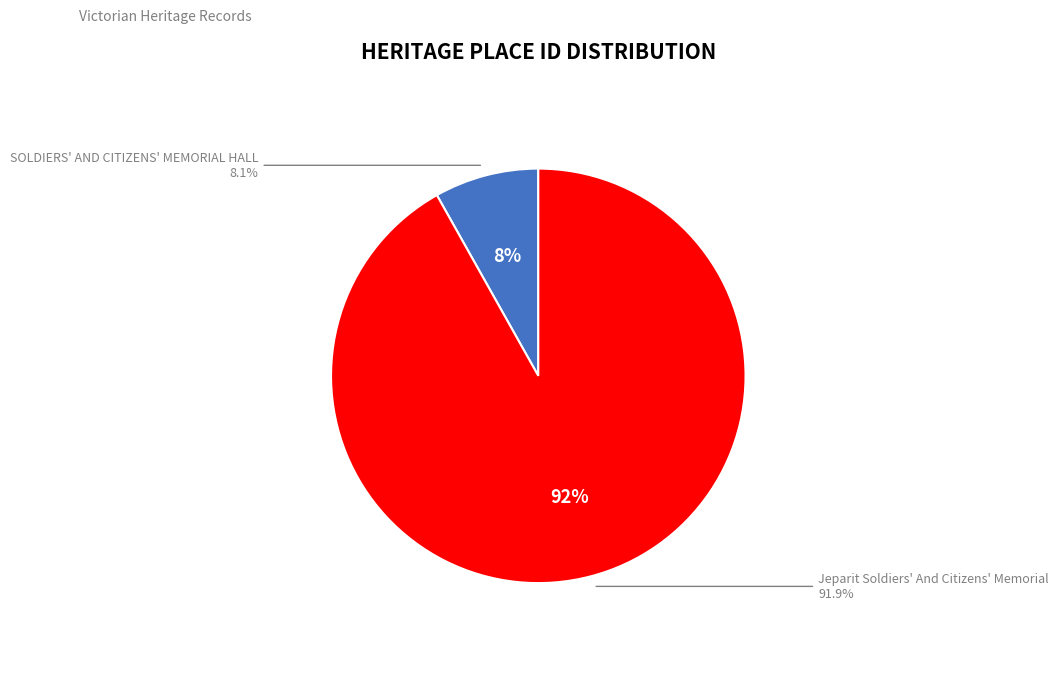

To the nearest percent, what is the combined percentage of Jeparit Soldiers' And Citizens' Memorial and SOLDIERS' AND CITIZENS' MEMORIAL HALL?

100%